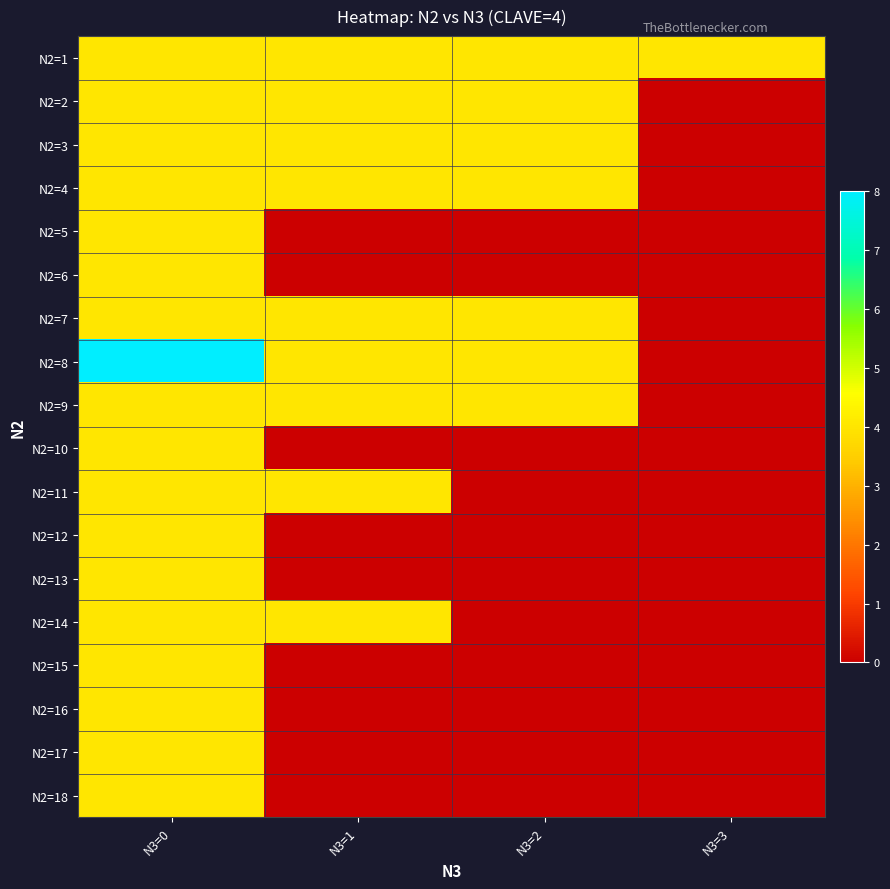

Which series has the largest total across all categories?

N2=1